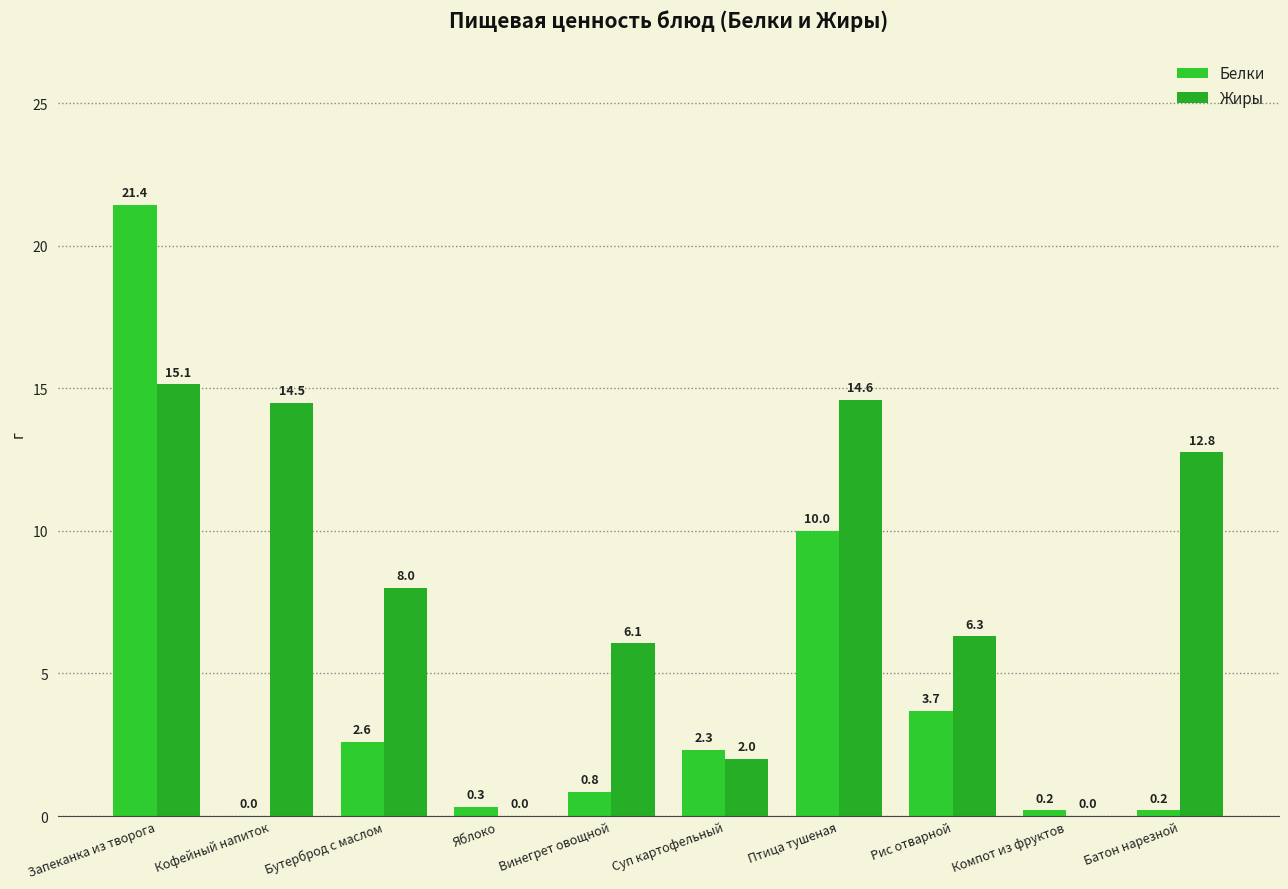

Between Птица тушеная and Батон нарезной, which series saw the biggest shift?

Белки